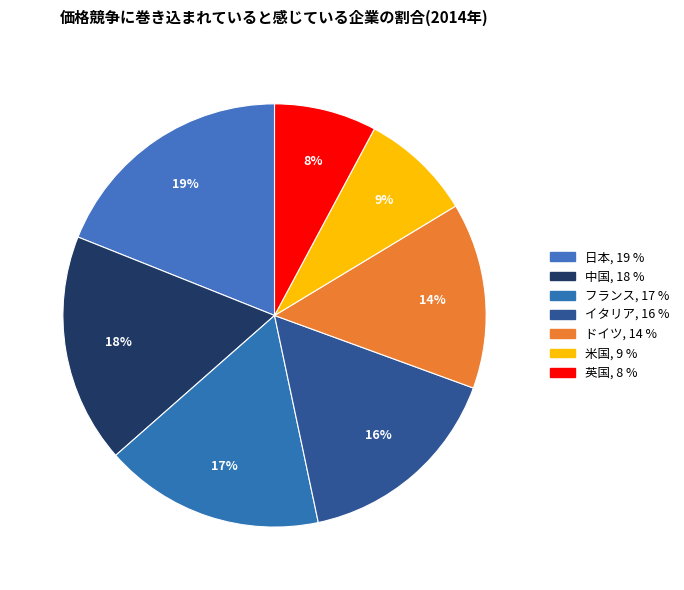

To the nearest percent, what portion does 中国 represent?

18%